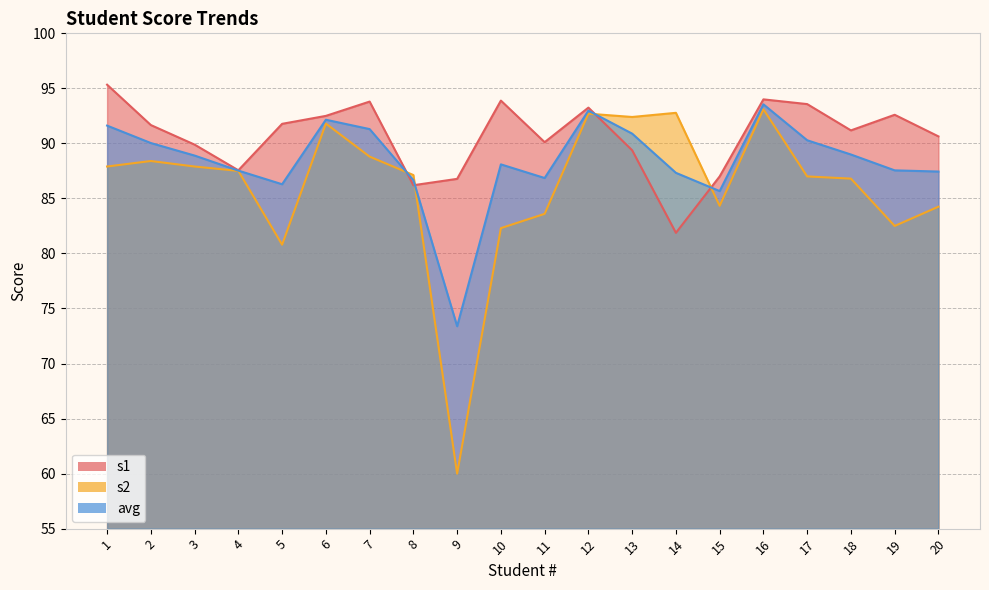

What is the maximum value for avg?

93.5